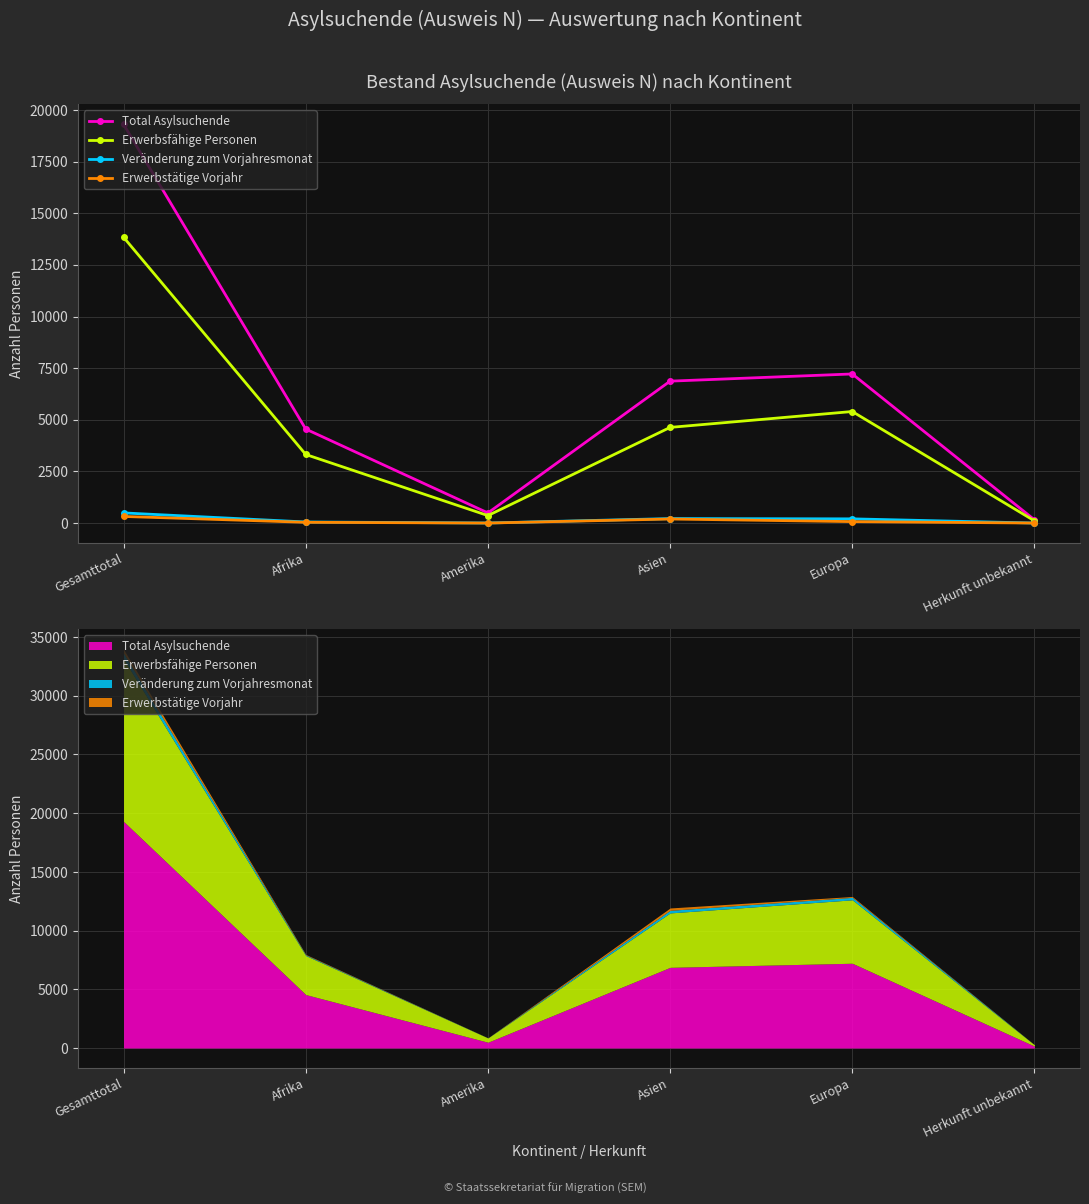

At Afrika, list the series in order from smallest to largest.

Erwerbstätige Vorjahr, Veränderung zum Vorjahresmonat, Erwerbsfähige Personen, Total Asylsuchende